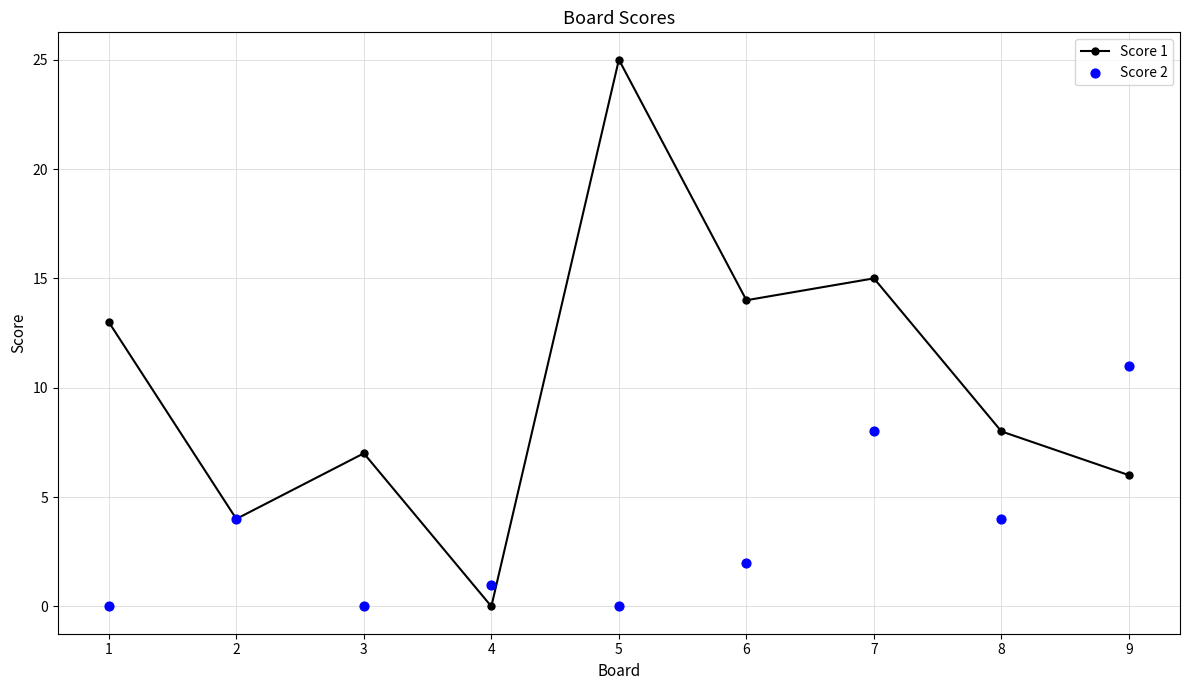

At which category is the sum across all series the highest?

5